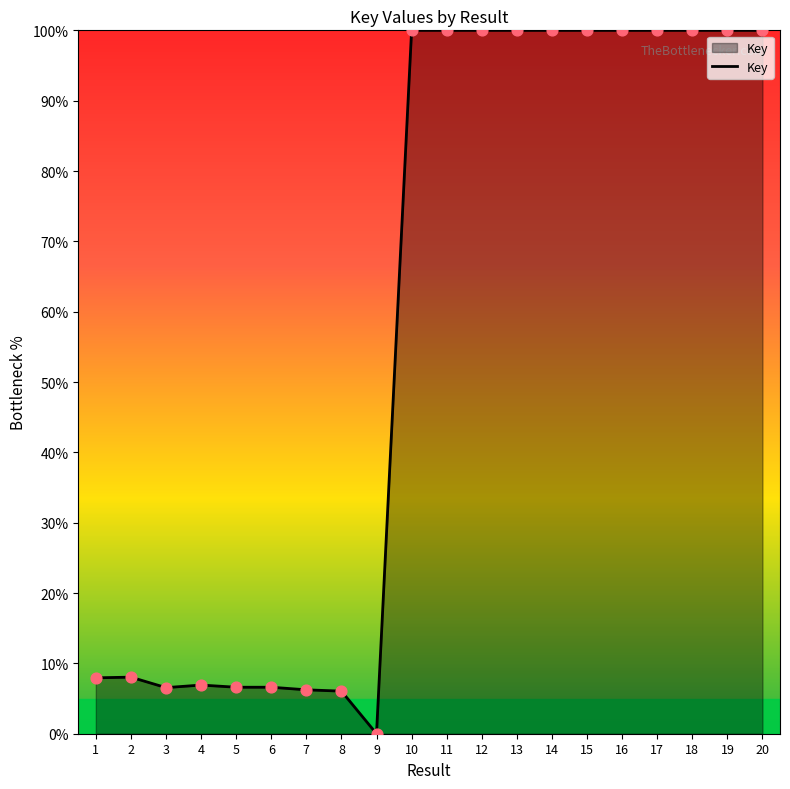

Approximately how many times larger is the value at 15 compared to 5?

15.1